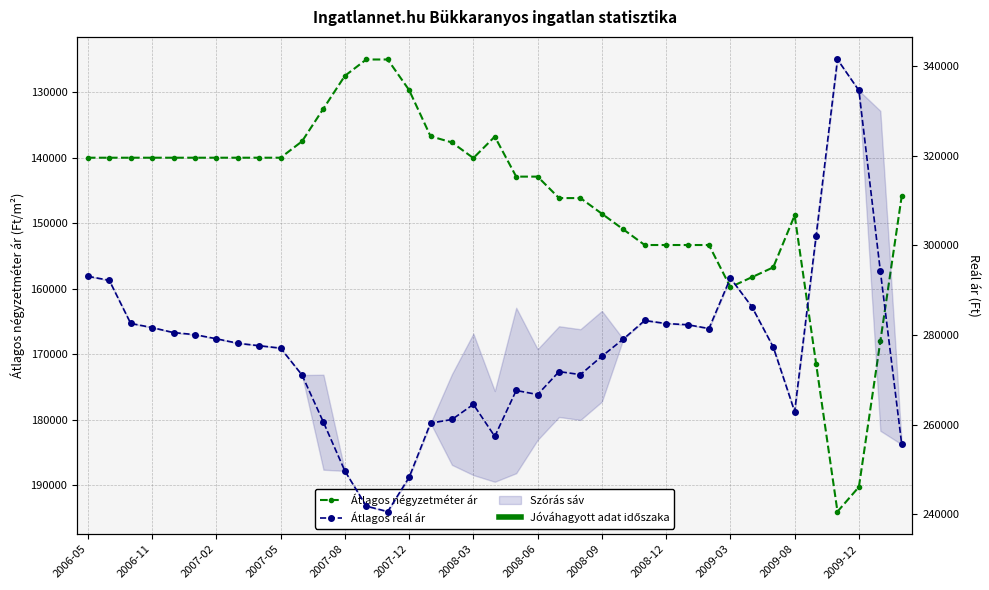

Which series changed the most between 2007-02 and 2009-08?

Átlagos reál ár